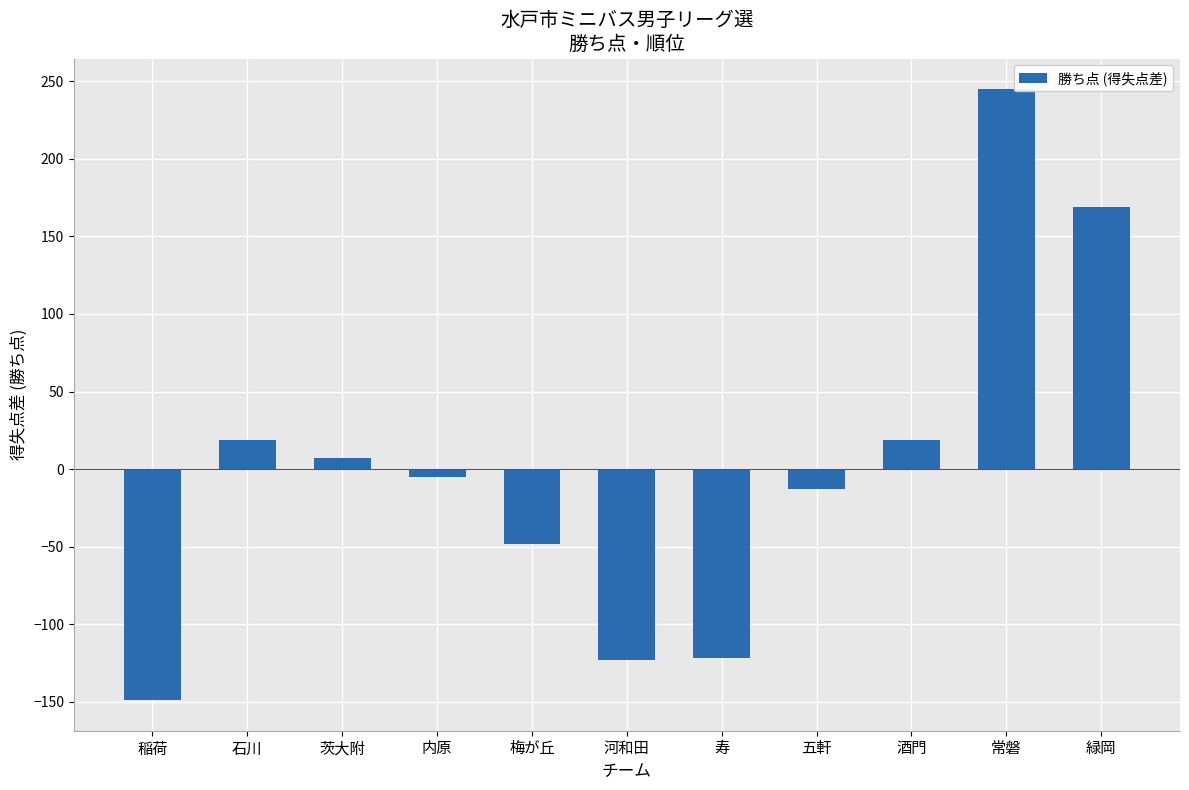

Does the chart contain any negative values?

Yes